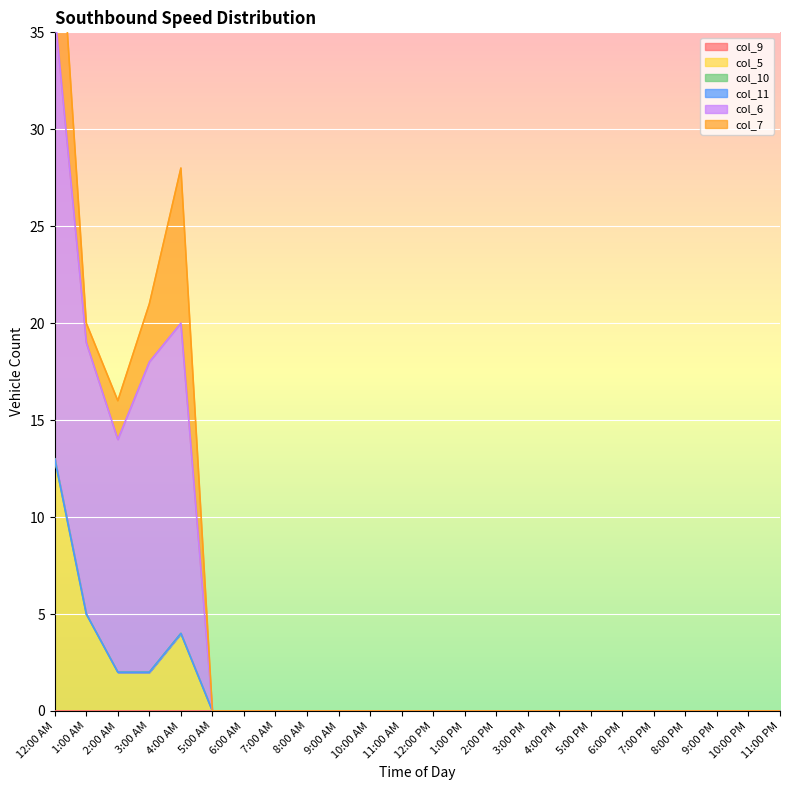

What is the average value of the col_6 series?

3